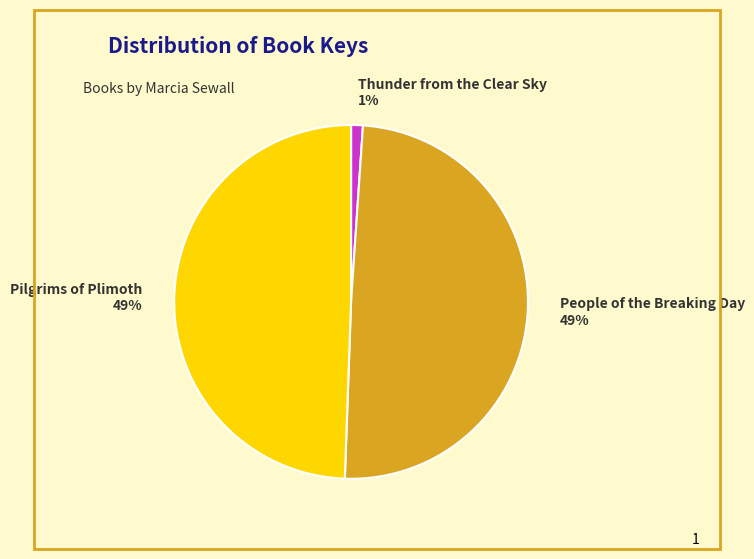

Count the number of slices in the pie.

3